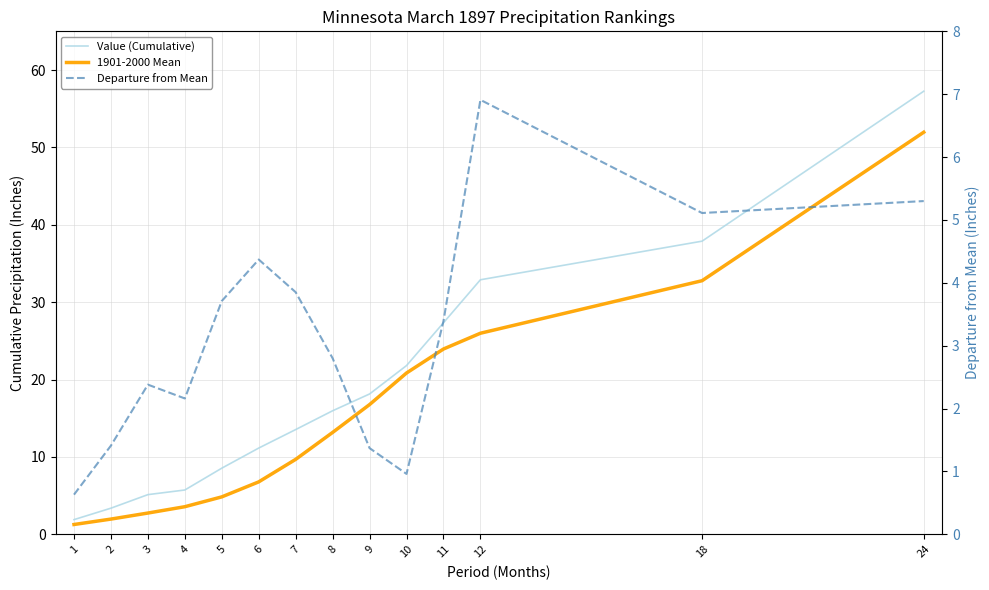

Reading left to right, extract all data points from this chart.

Value (Cumulative): 1=1.9	2=3.4	3=5.1	4=5.7	5=8.5	6=11.1	7=13.5	8=16.0	9=18.1	10=21.8	11=27.3	12=32.9	18=37.9	24=57.3
1901-2000 Mean: 1=1.3	2=2.0	3=2.7	4=3.6	5=4.8	6=6.8	7=9.7	8=13.2	9=16.8	10=20.8	11=23.9	12=26.0	18=32.8	24=52.0
Departure from Mean: 1=0.6	2=1.4	3=2.4	4=2.2	5=3.7	6=4.4	7=3.9	8=2.8	9=1.4	10=1.0	11=3.4	12=6.9	18=5.1	24=5.3